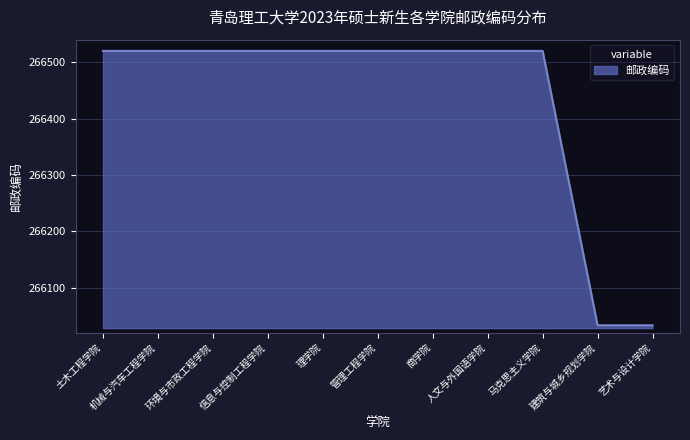

How many lines are shown in the chart?

1